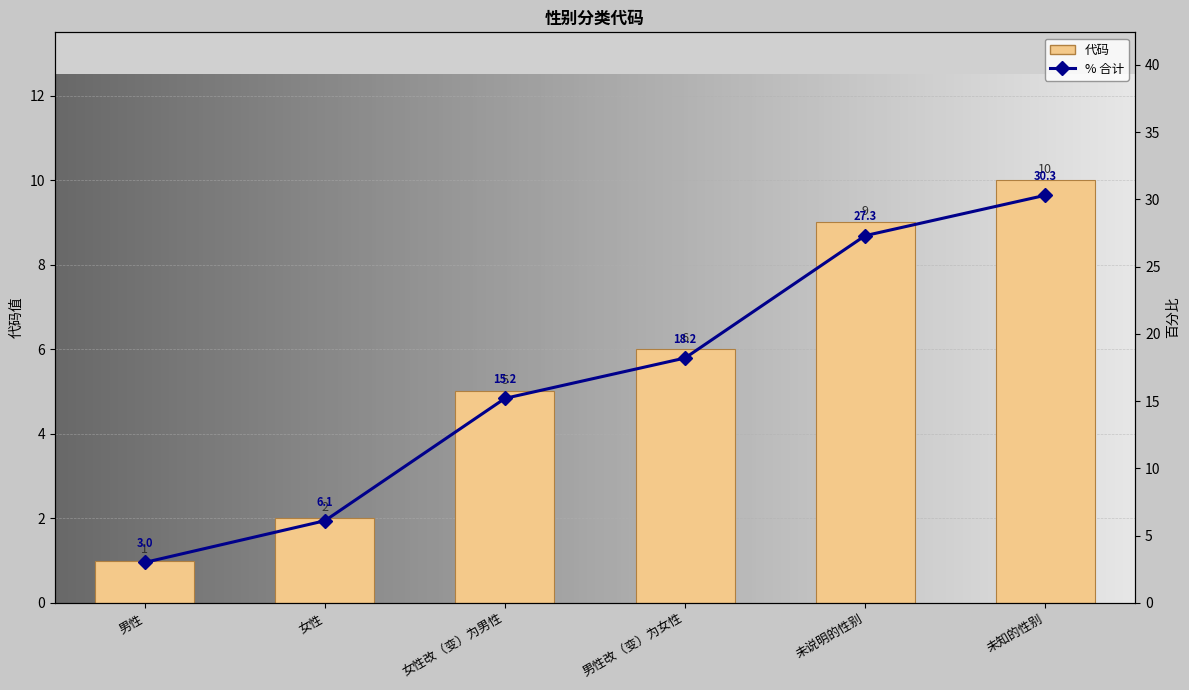

Rank the categories by value from lowest to highest.

男性, 女性, 女性改（变）为男性, 男性改（变）为女性, 未说明的性别, 未知的性别